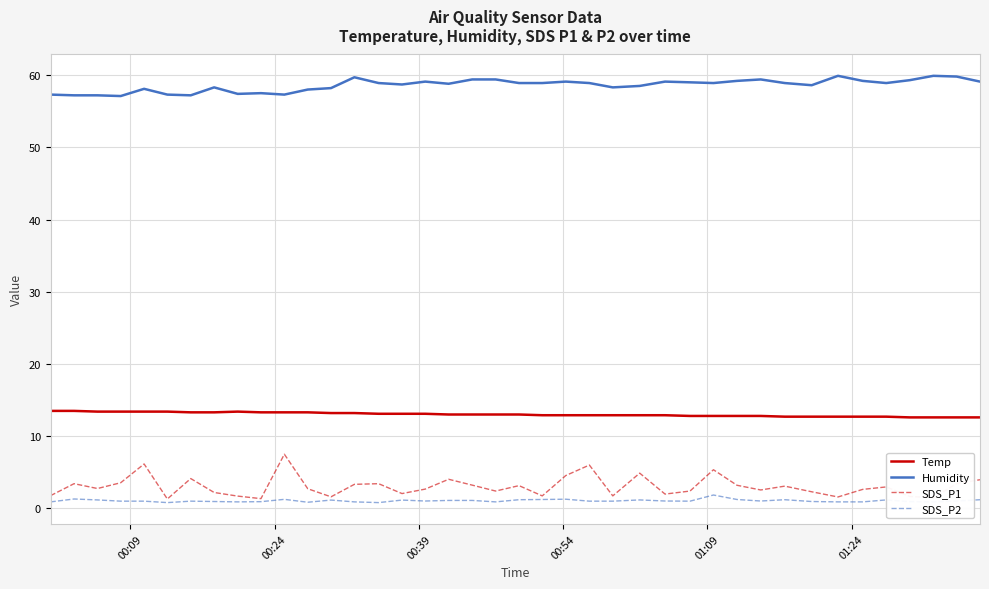

True or false: Humidity and Temp cross at least once.

False